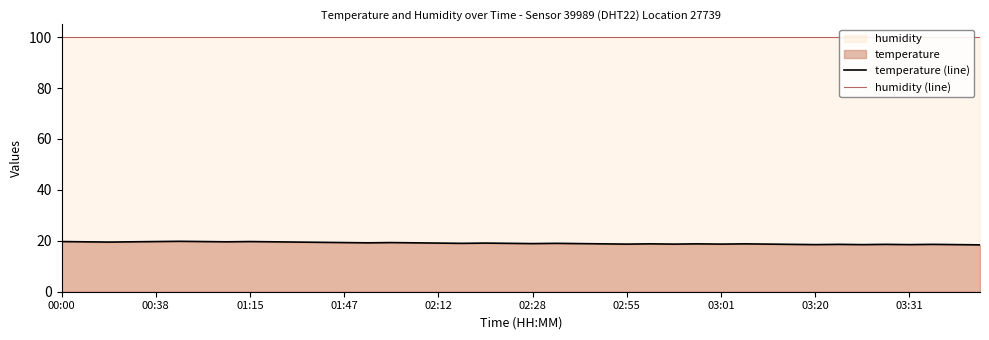

Which series has the largest total across all categories?

humidity (line)